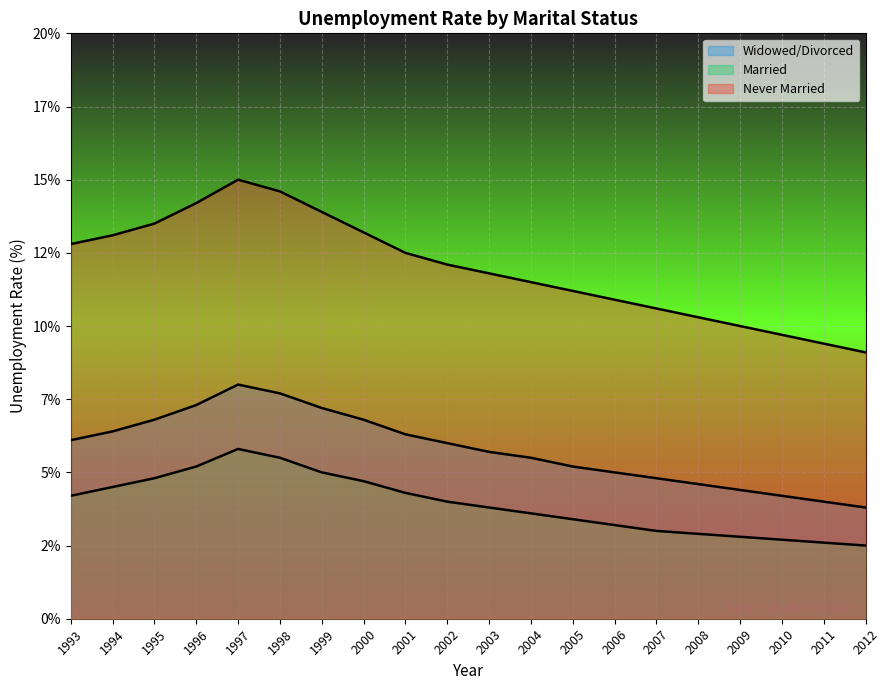

How many interior local peaks does the Never Married series have?

1